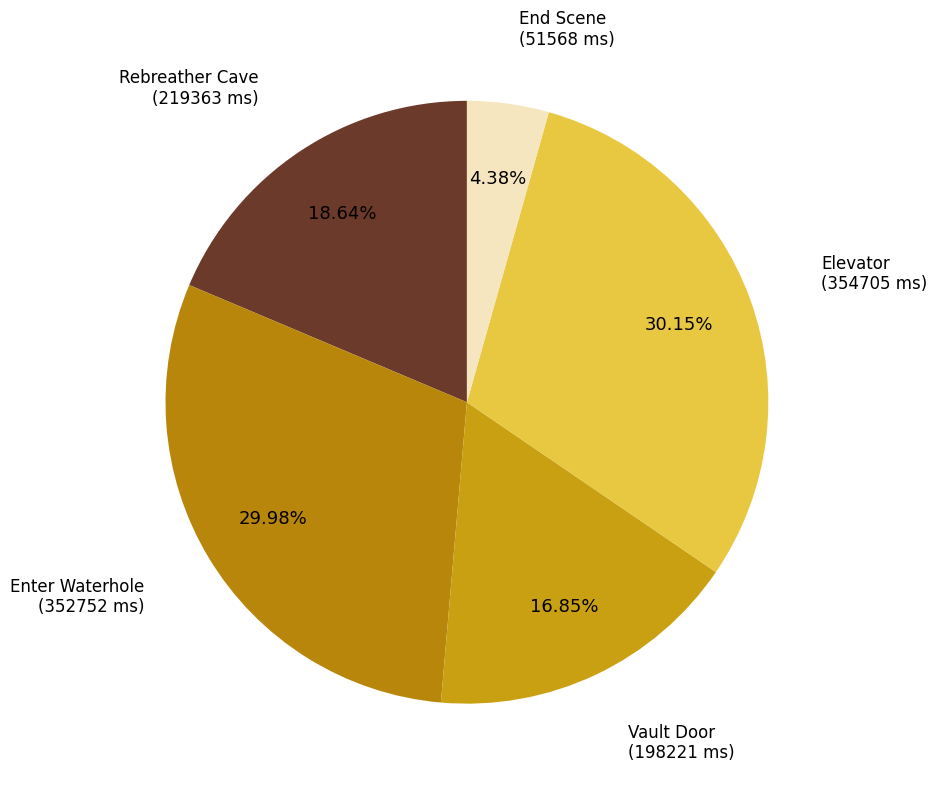

To the nearest percent, what is the difference between the largest and smallest slice percentages?

26%